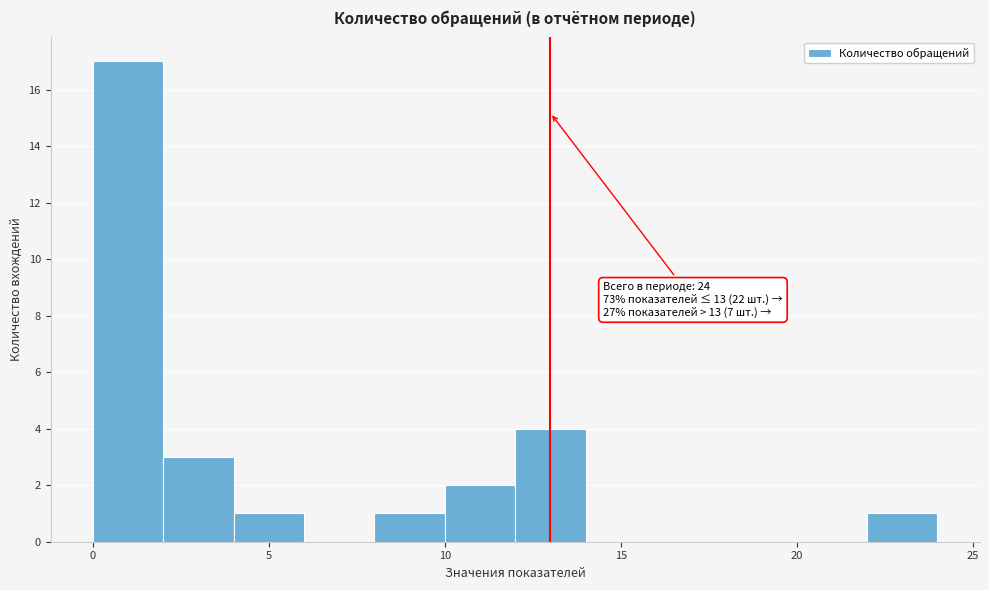

Over which range of the x-axis is the bar tallest?

0 to 2